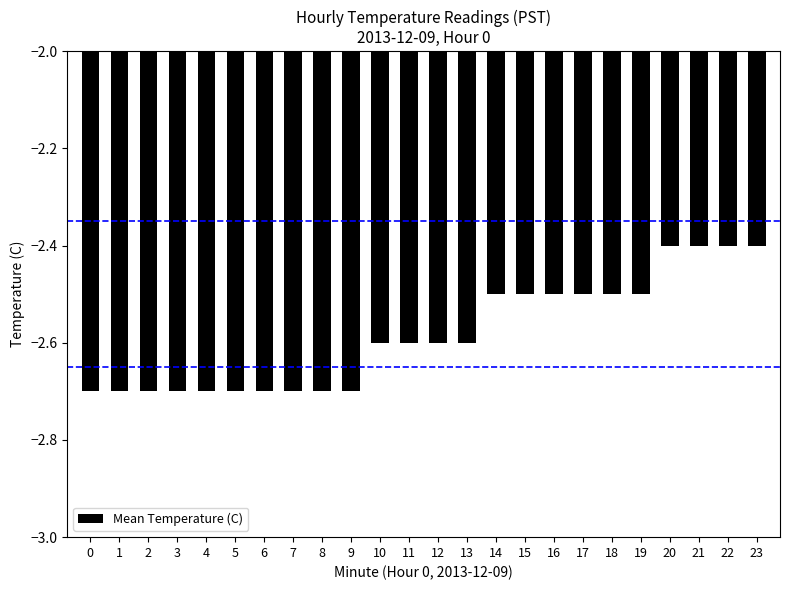

What is the greatest value displayed?

-2.4